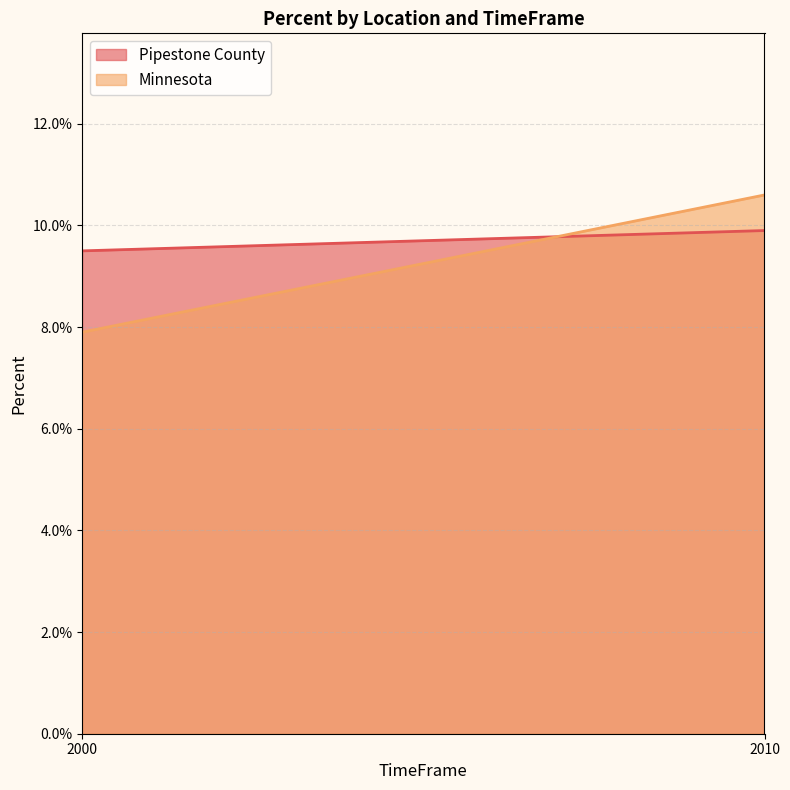

List the labels in order of Pipestone County value, smallest first.

2000, 2010